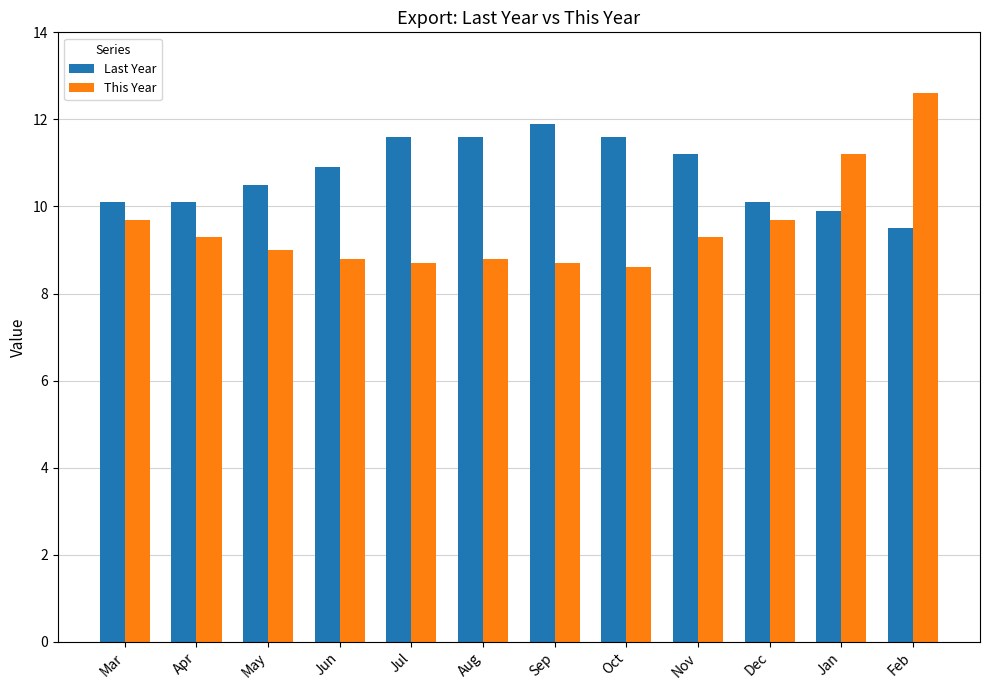

What is the maximum value shown in the chart?

12.6